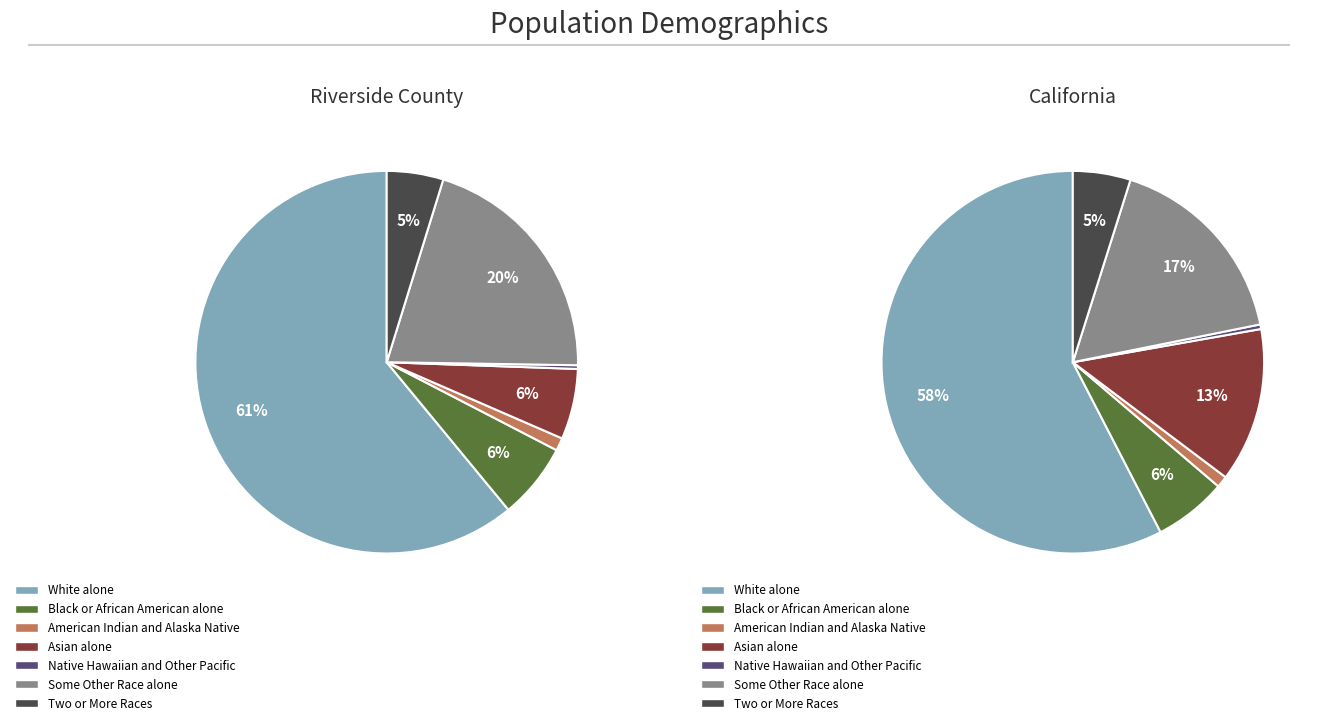

To the nearest percent, what portion does Some Other Race alone represent?

20%